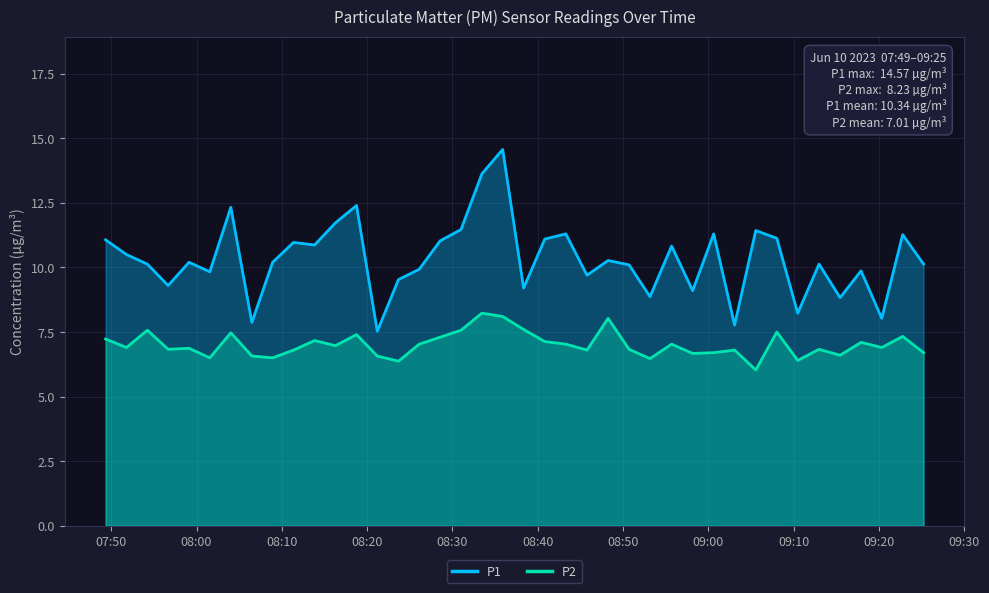

In P1, how many points are lower than both neighbors (excluding endpoints)?

13